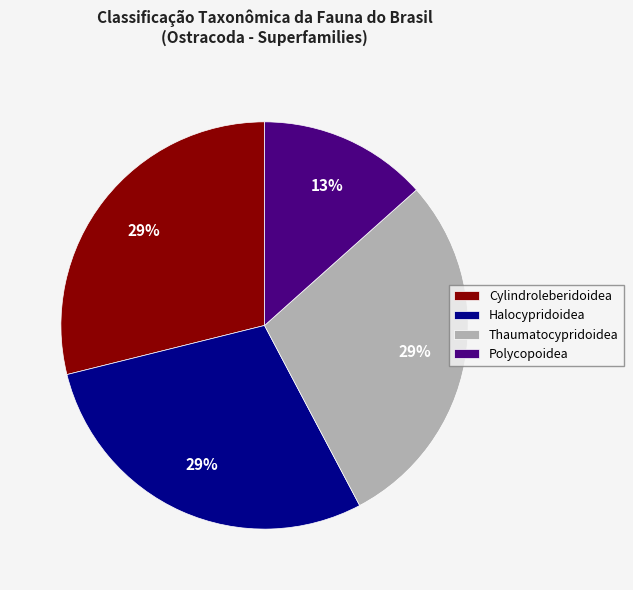

Is the sum of Cylindroleberidoidea and Polycopoidea greater than half?

No